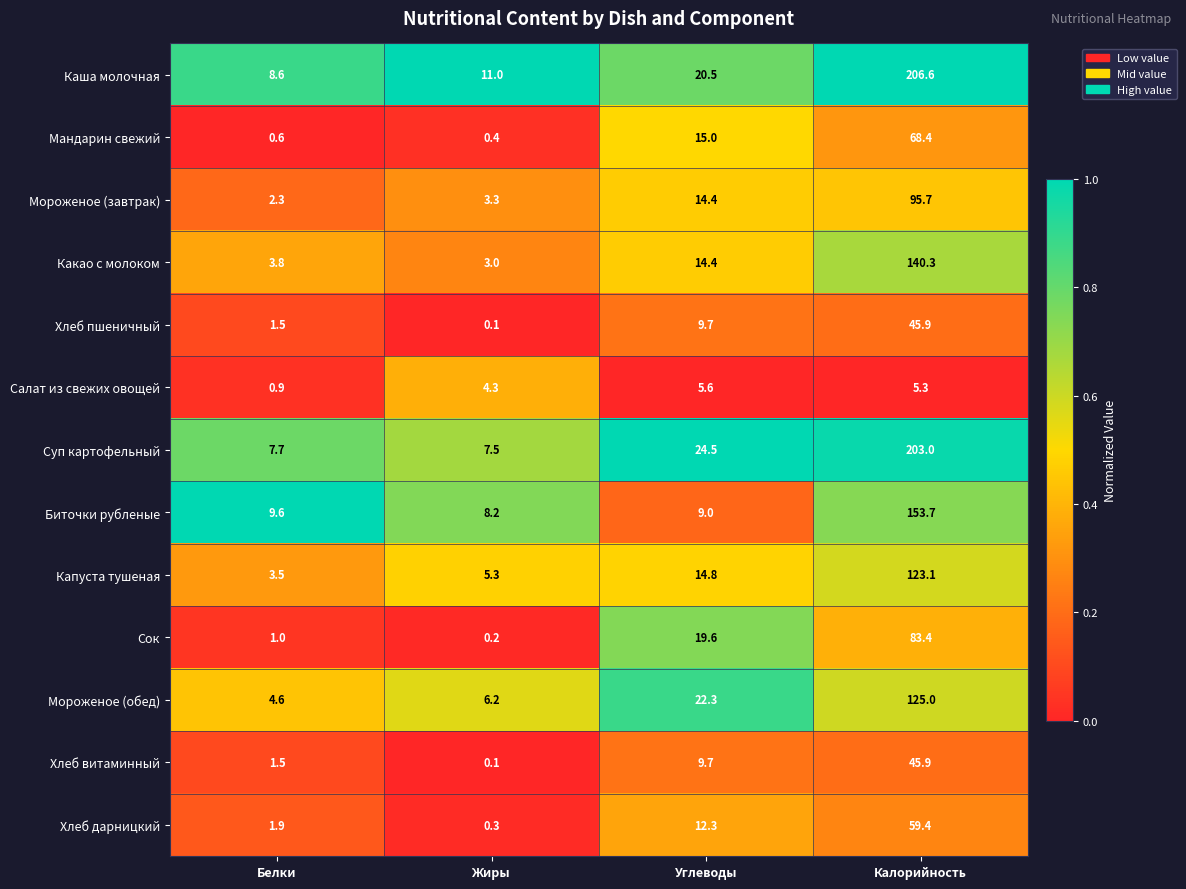

List the labels in order of Какао с молоком value, smallest first.

Жиры, Белки, Углеводы, Калорийность